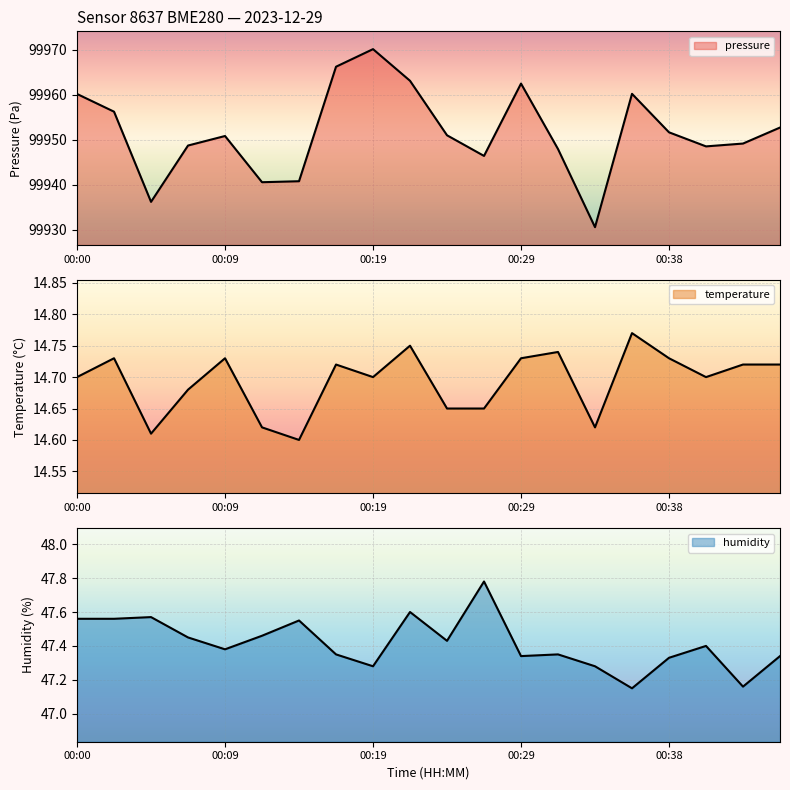

Does the chart display data point markers on the line(s)?

No